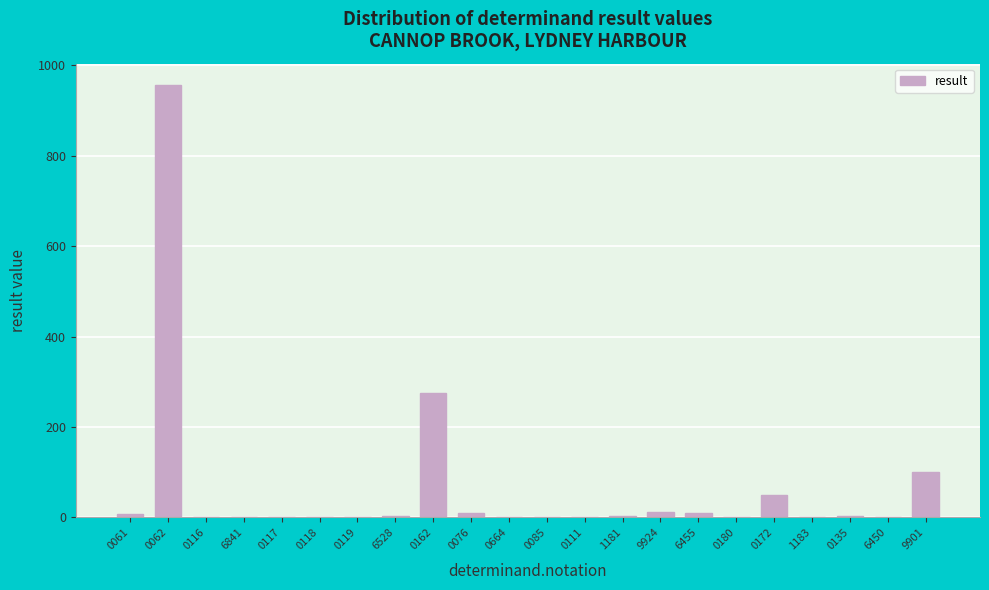

The chart shows a value of 0.0 at 0118. True or false?

True